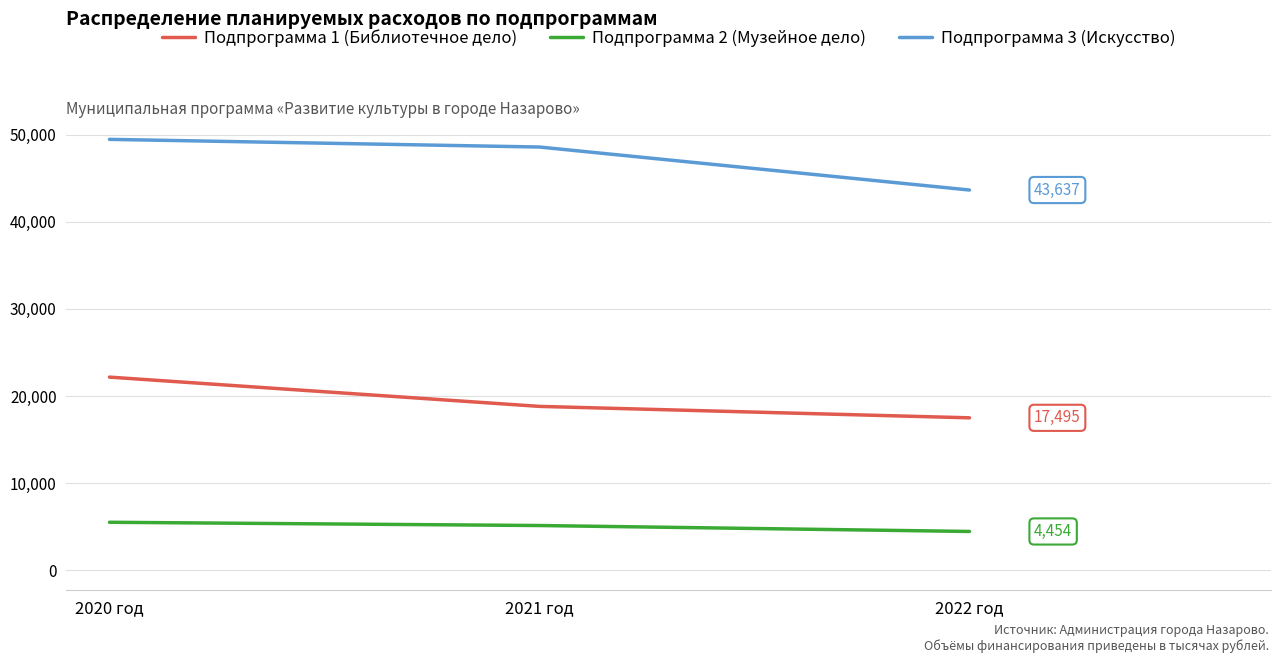

What value does the Подпрограмма 1 (Библиотечное дело) series have at 2022 год?

17494.9